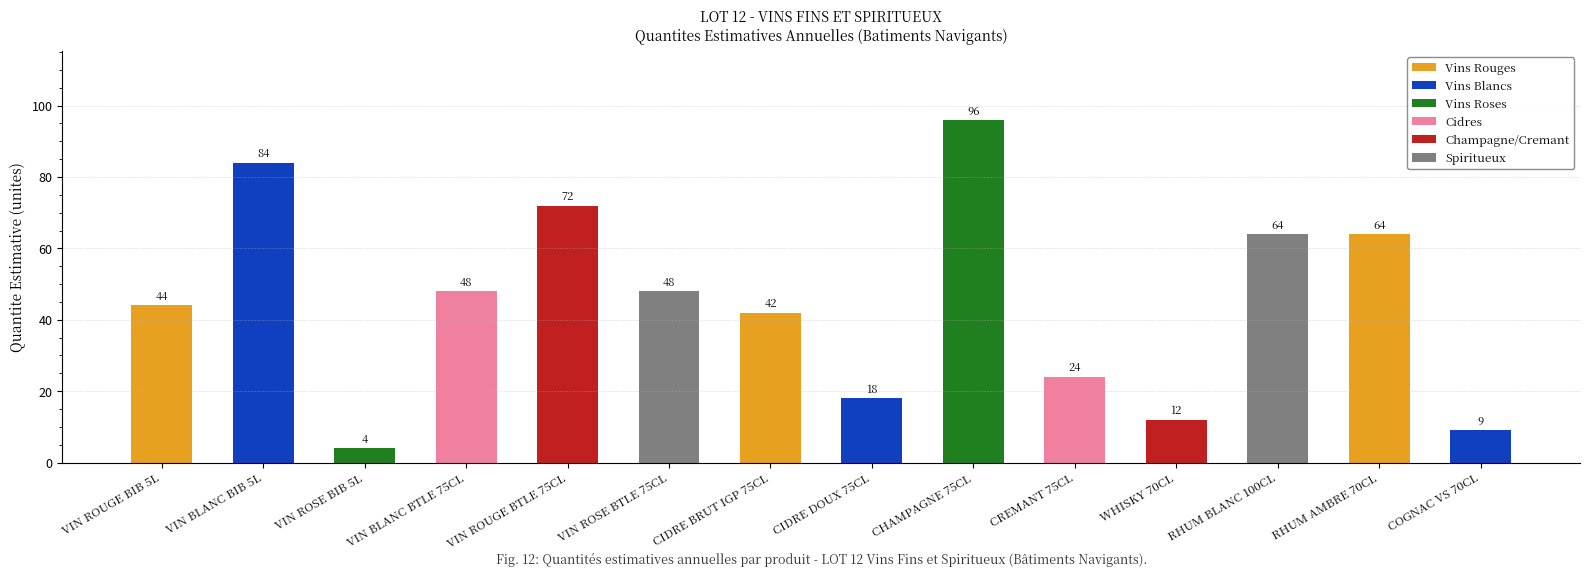

How many values are below 48?

7